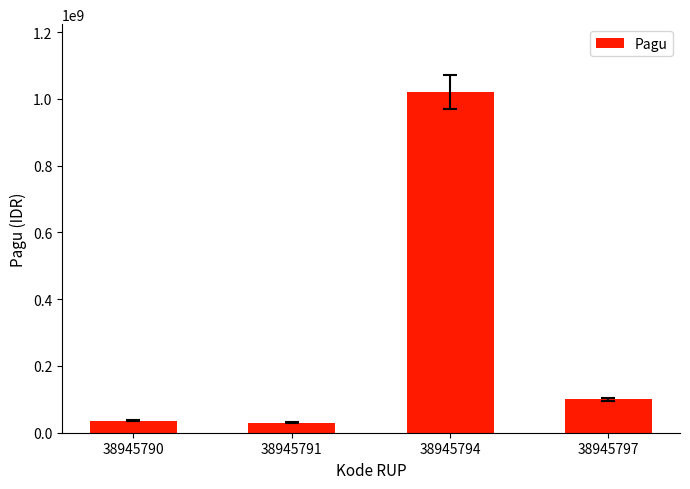

What is the greatest value displayed?

1020000000